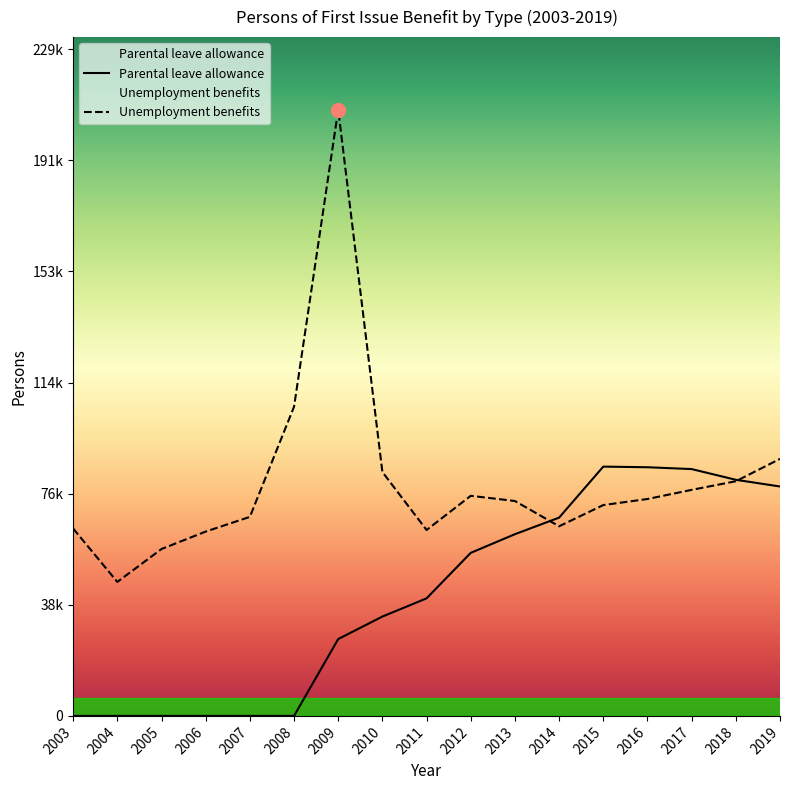

List the labels in order of Unemployment benefits value, largest first.

2009, 2008, 2019, 2010, 2018, 2017, 2012, 2016, 2013, 2015, 2007, 2014, 2003, 2011, 2006, 2005, 2004